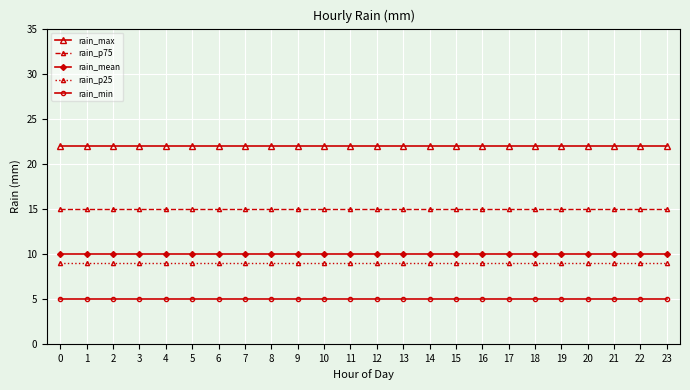

True or false: rain_min and rain_max cross at least once.

False